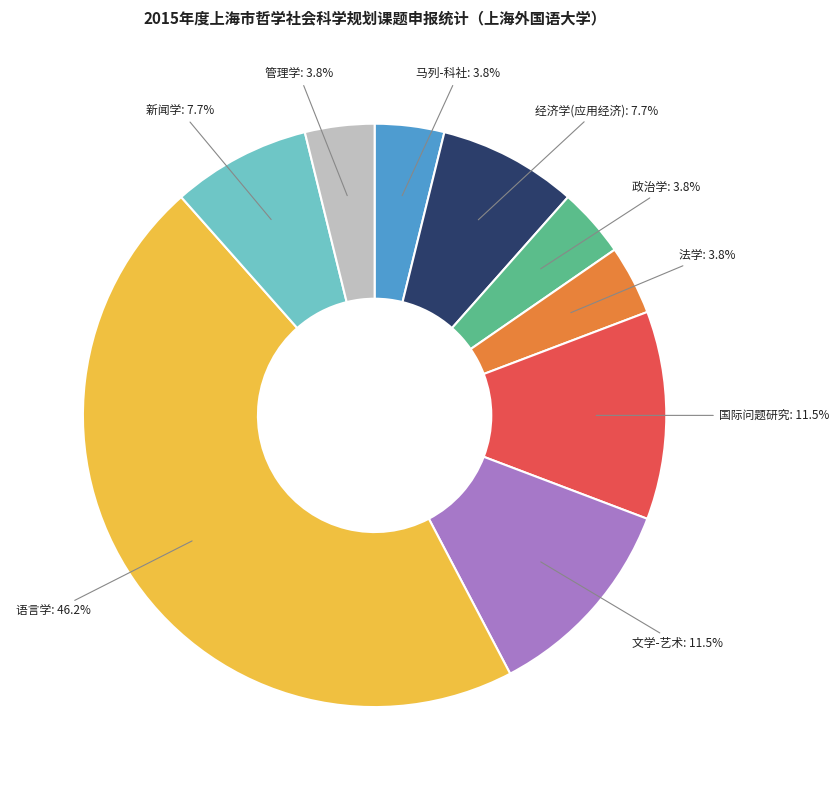

To the nearest percent, what is the difference between the largest and smallest slice percentages?

42%